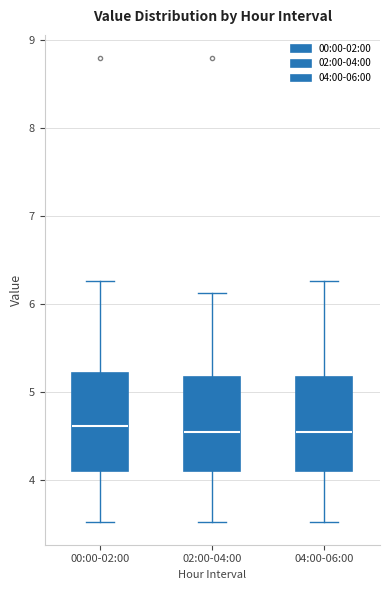

Where does the upper whisker of the box for 04:00-06:00 end on the y-axis? The values are not printed on the chart, so give them approximately, as read against the axis.

6.3